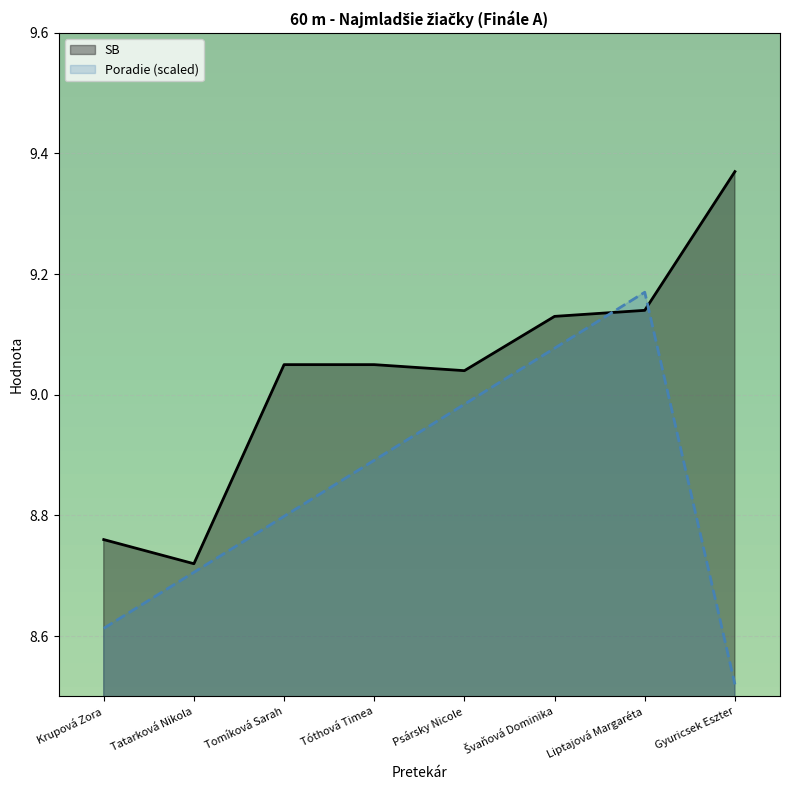

Which series has the largest total across all categories?

SB